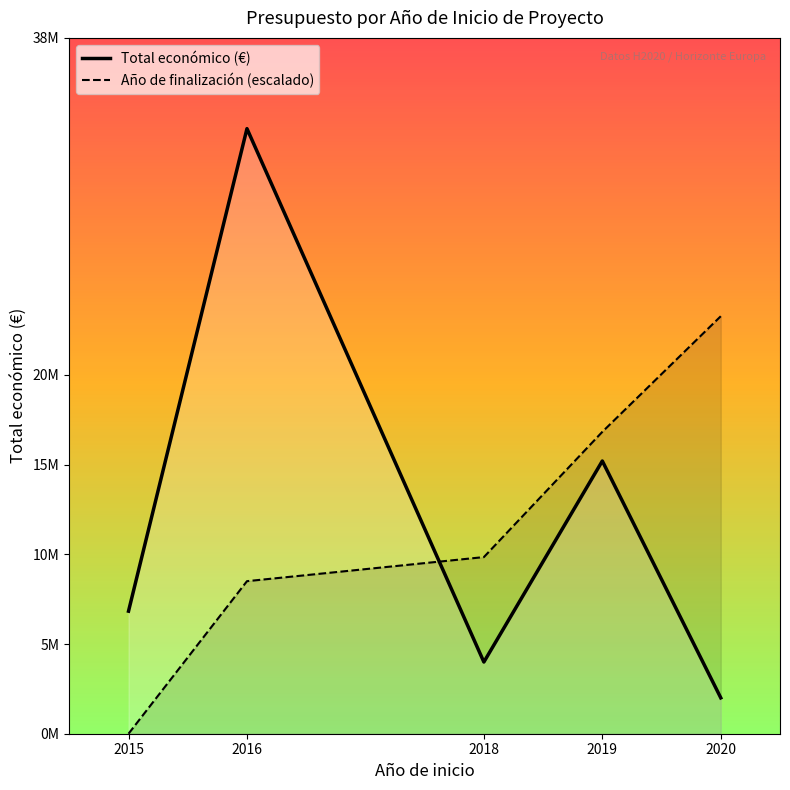

At which label does Total económico (€) reach its minimum?

2020